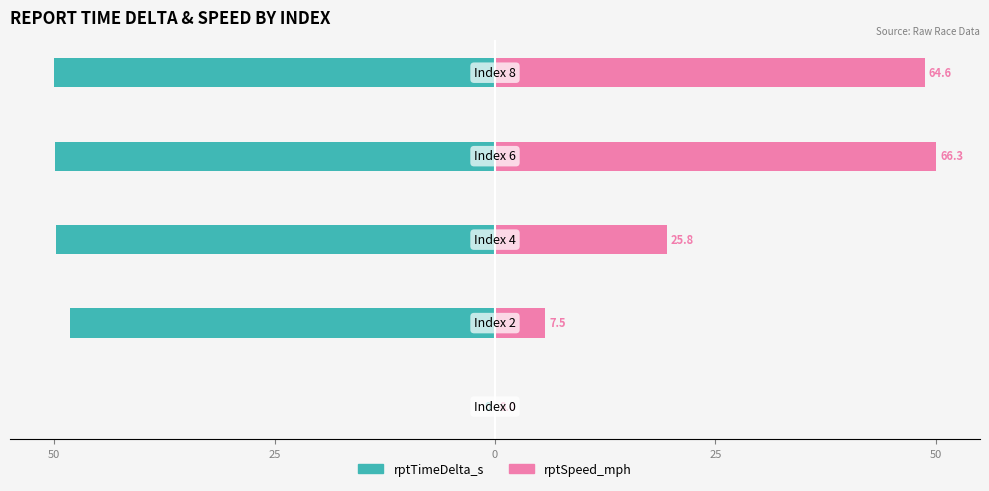

What are all the series names shown in the legend?

rptTimeDelta_s, rptSpeed_mph